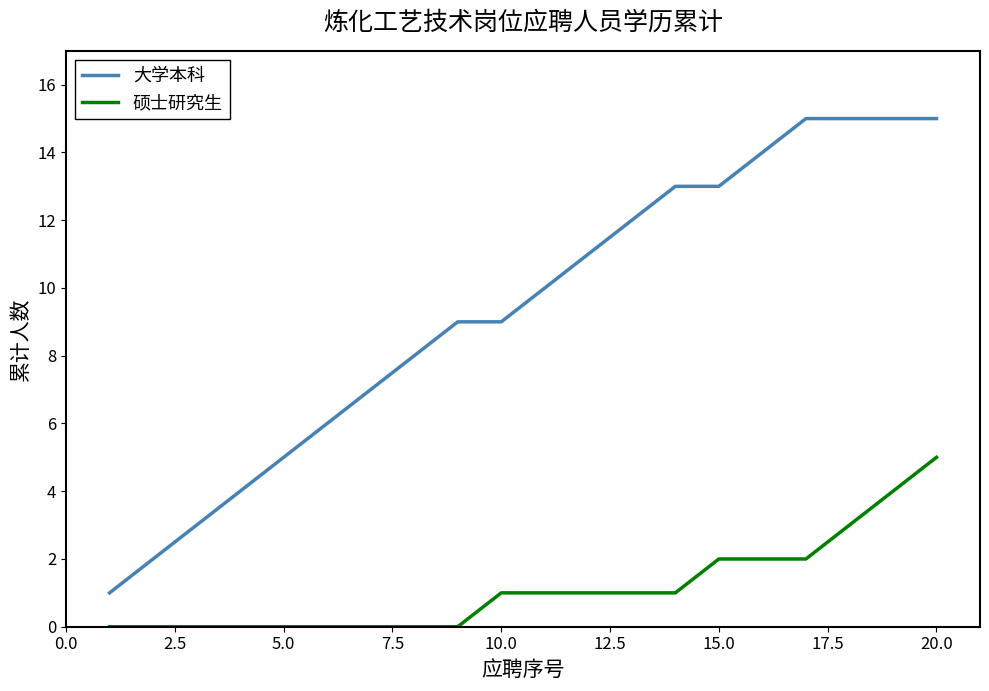

What is the maximum value shown in the chart?

15